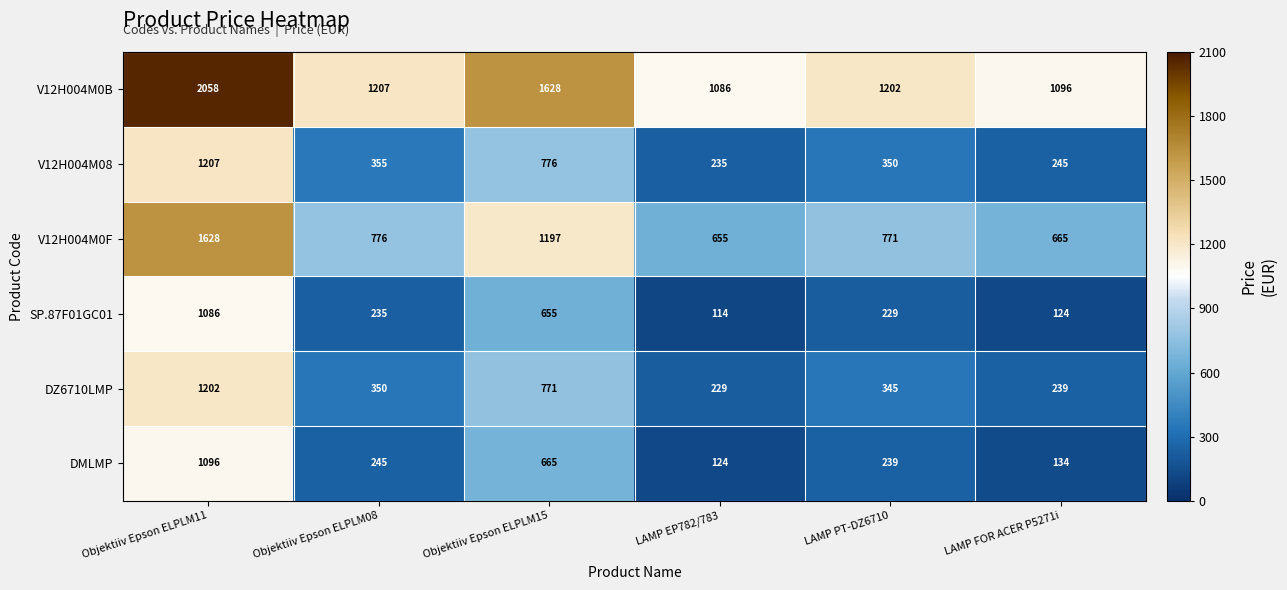

Read the DMLMP value at LAMP PT-DZ6710, to the nearest 100.

200